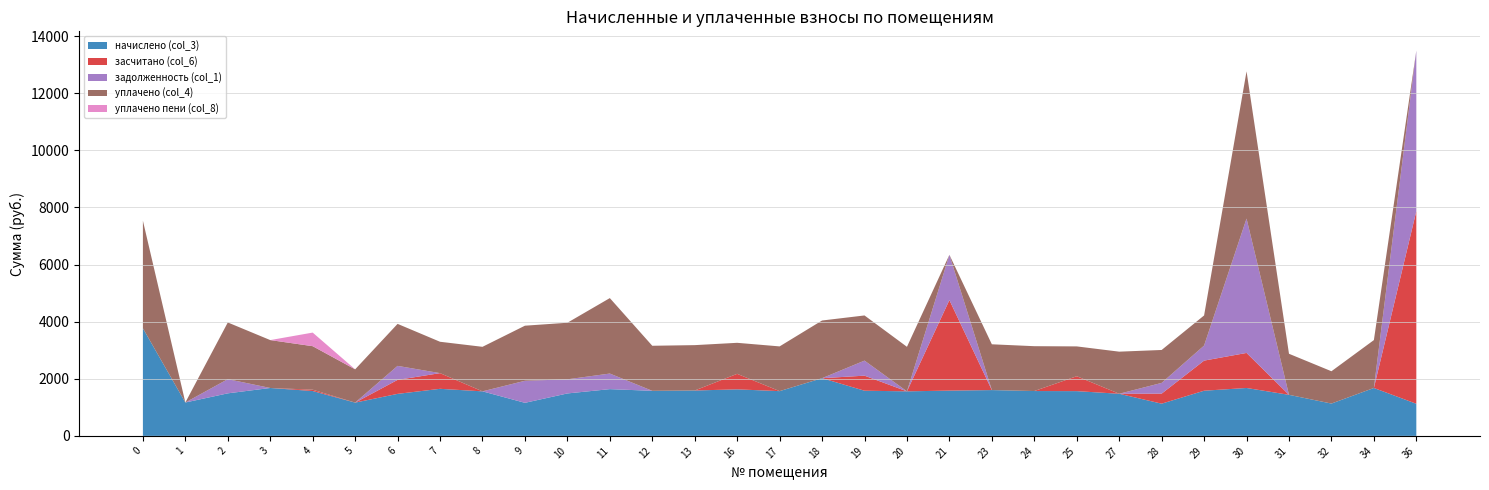

Reading right to left, extract all data points from this chart.

начислено (col_3): 36=1124.5	34=1677.6	32=1131.9	31=1437.9	30=1677.6	29=1581.7	28=1128.2	27=1474.8	25=1567.0	24=1570.7	23=1603.9	21=1585.4	20=1559.6	19=1581.7	18=2020.5	17=1567.0	16=1629.7	13=1589.1	12=1578.0	11=1637.0	10=1485.9	9=1157.7	8=1559.6	7=1648.1	6=1471.1	5=1165.1	4=1570.7	3=1677.6	2=1489.6	1=1168.8	0=3768.1
засчитано (col_6): 36=6747.3	34=0.0	32=0.0	31=0.0	30=1227.3	29=1054.5	28=351.2	27=0.0	25=522.3	24=0.0	23=0.0	21=3170.8	20=0.0	19=527.2	18=0.0	17=0.0	16=543.2	13=0.0	12=0.0	11=0.0	10=0.0	9=0.0	8=0.0	7=549.4	6=490.4	5=0.0	4=47.1	3=0.0	2=0.0	1=0.0	0=0.0
задолженность (col_1): 36=5622.8	34=0.0	32=0.0	31=0.0	30=4706.4	29=527.2	28=376.1	27=0.0	25=0.0	24=0.0	23=0.0	21=1585.4	20=0.0	19=527.2	18=0.0	17=0.0	16=0.0	13=0.0	12=0.0	11=545.7	10=495.3	9=771.8	8=0.0	7=0.0	6=490.4	5=0.0	4=0.0	3=0.0	2=496.5	1=0.0	0=0.0
уплачено (col_4): 36=0.0	34=1677.6	32=1131.9	31=1437.9	30=5156.7	29=1054.5	28=1153.1	27=1474.8	25=1044.7	24=1570.7	23=1603.9	21=0.0	20=1559.6	19=1581.7	18=2020.5	17=1567.0	16=1086.4	13=1589.1	12=1578.0	11=2643.0	10=1981.2	9=1929.5	8=1559.6	7=1098.7	6=1471.1	5=1165.1	4=1523.5	3=1677.6	2=1986.1	1=0.0	0=3768.1
уплачено пени (col_8): 36=0.0	34=0.0	32=0.0	31=0.0	30=0.0	29=0.0	28=0.0	27=0.0	25=0.0	24=0.0	23=0.0	21=0.0	20=0.0	19=0.0	18=0.0	17=0.0	16=0.0	13=0.0	12=0.0	11=0.3	10=0.0	9=0.0	8=0.0	7=0.0	6=0.0	5=0.0	4=476.4	3=0.0	2=0.0	1=0.0	0=0.0